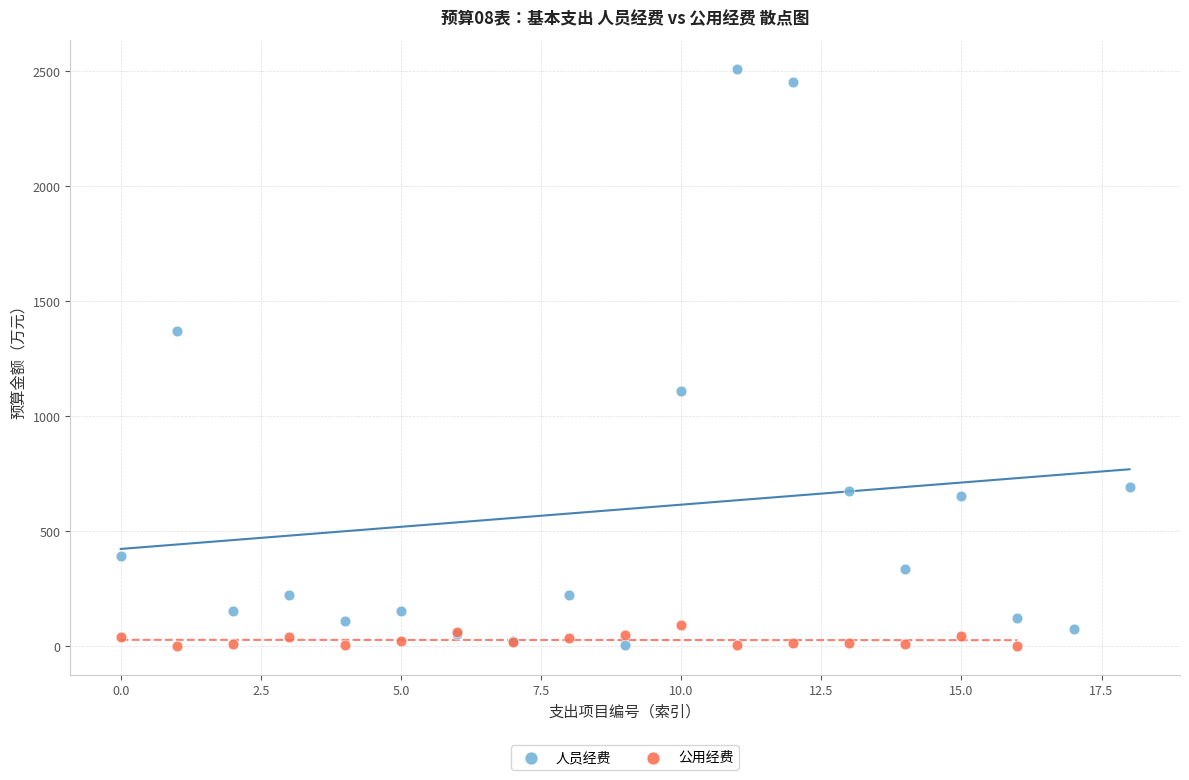

Which series has the largest Y range (max minus min)?

人员经费